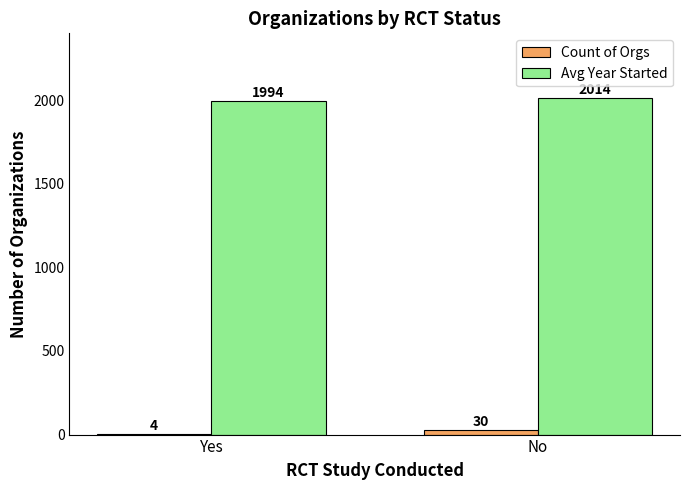

Reading left to right, extract all data points from this chart.

Count of Orgs: 4	30
Avg Year Started: 1994	2014